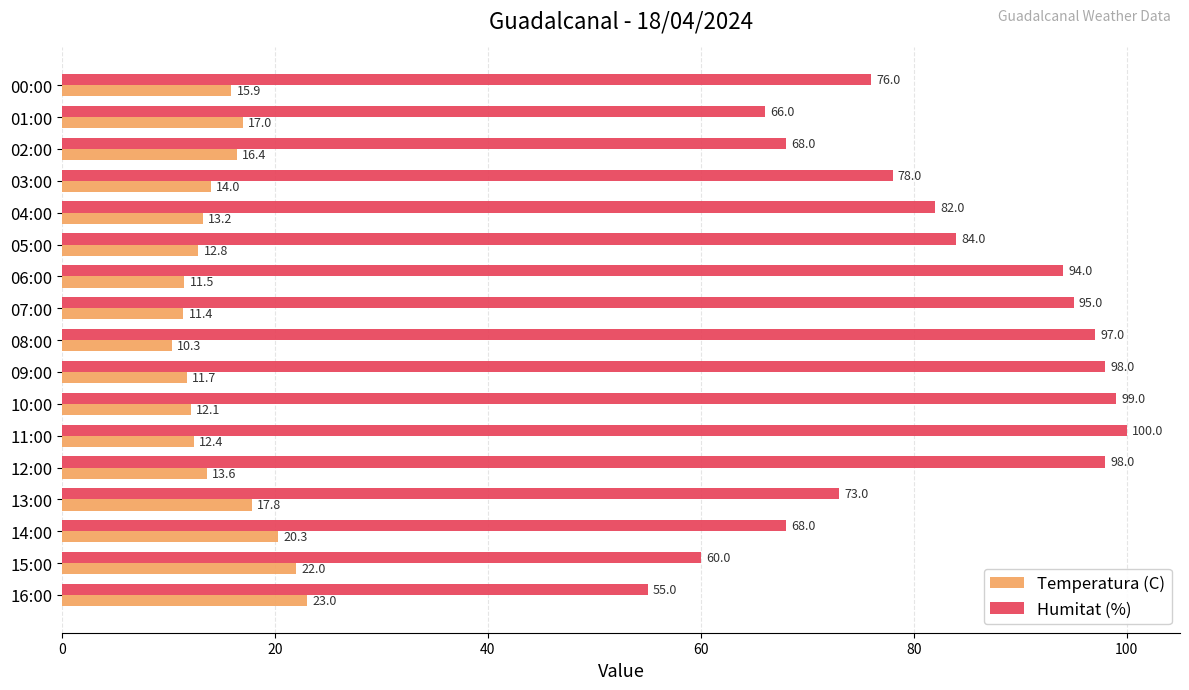

What is the total value across all series at 14:00?

88.3